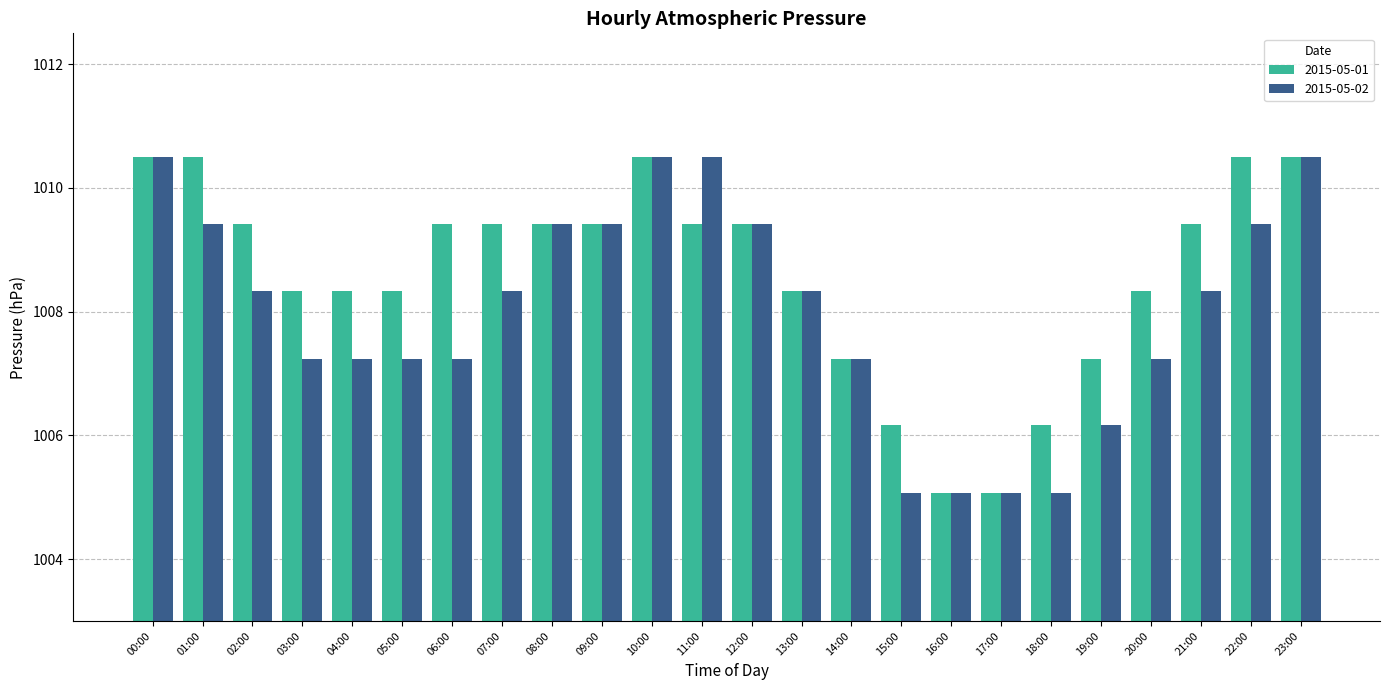

Which series changed the most between 13:00 and 19:00?

2015-05-02